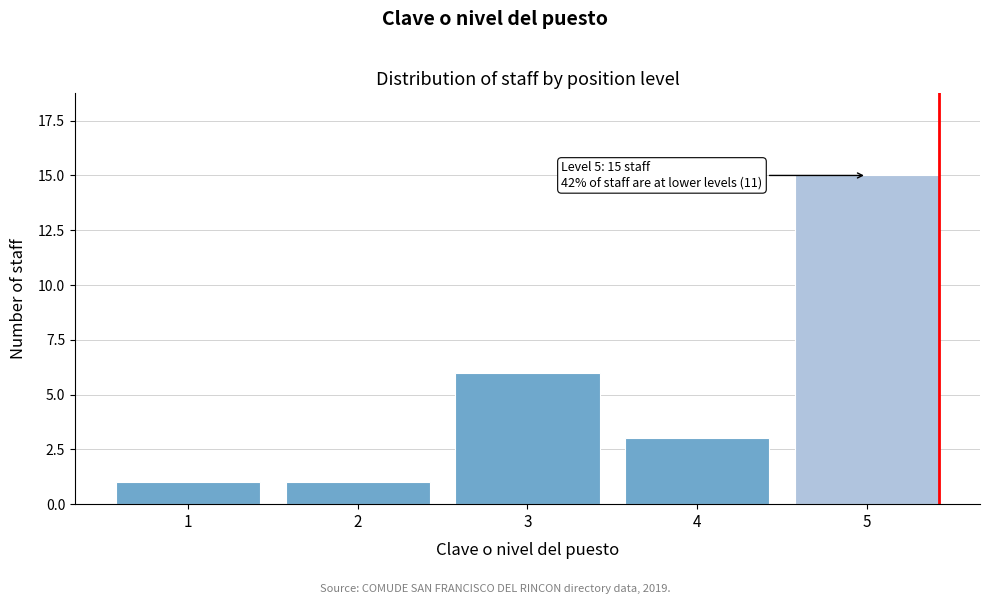

Reading left to right, what are all the values shown in this chart?

1	1	6	3	15